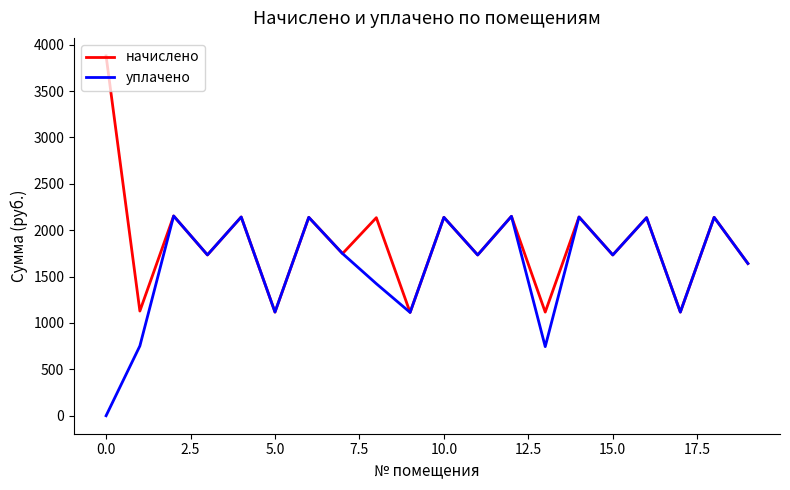

Which series has the largest total across all categories?

начислено